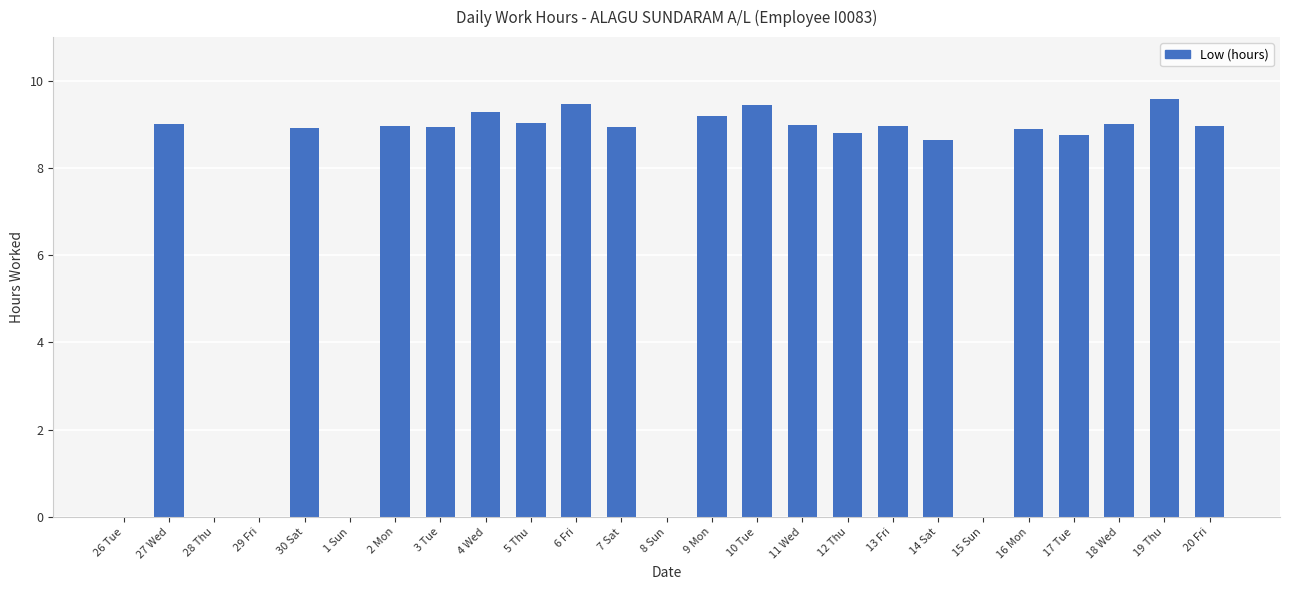

What is the maximum value shown in the chart?

9.6